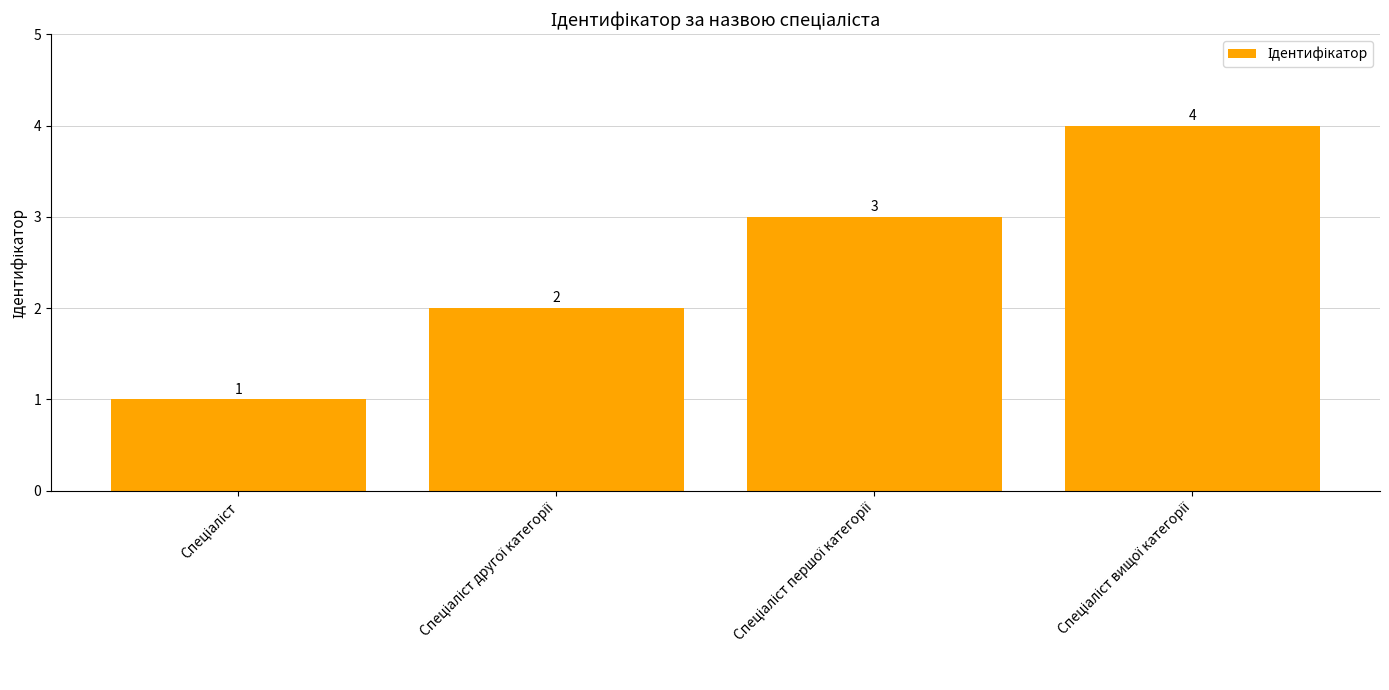

Reading left to right, what are all the values shown in this chart?

1	2	3	4